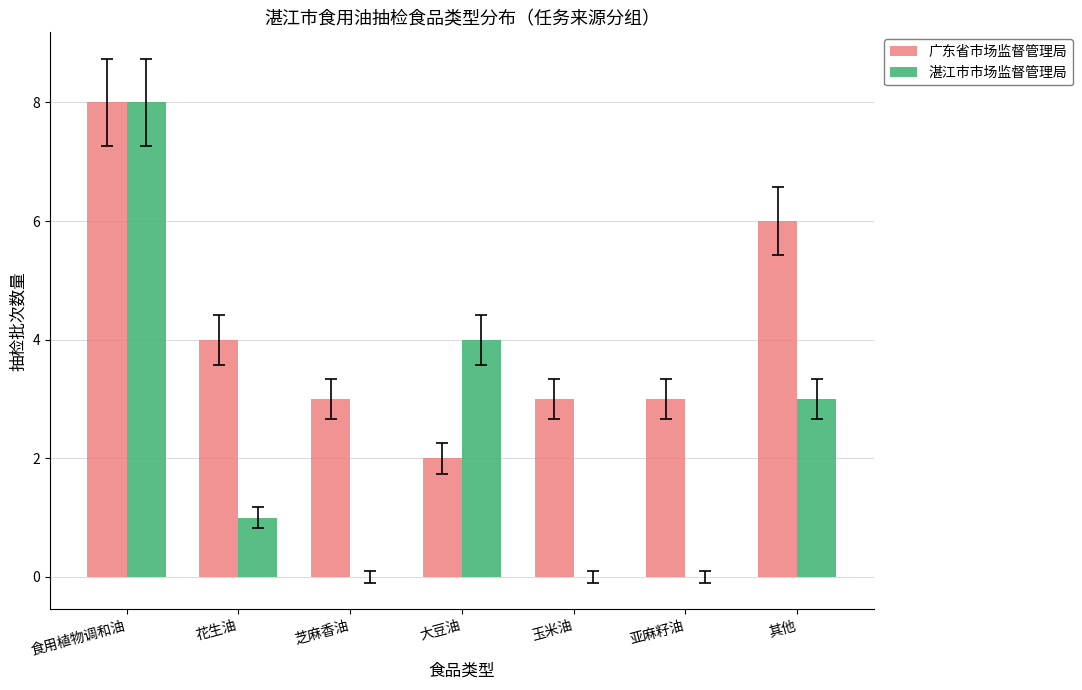

Reading left to right, what are all the values shown in this chart?

广东省市场监督管理局: 8	4	3	2	3	3	6
湛江市市场监督管理局: 8	1	0	4	0	0	3